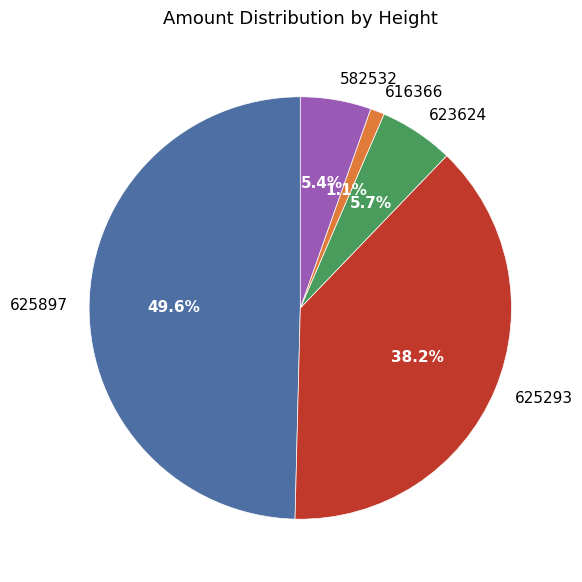

To the nearest percent, what percentage of the pie is 616366?

1%